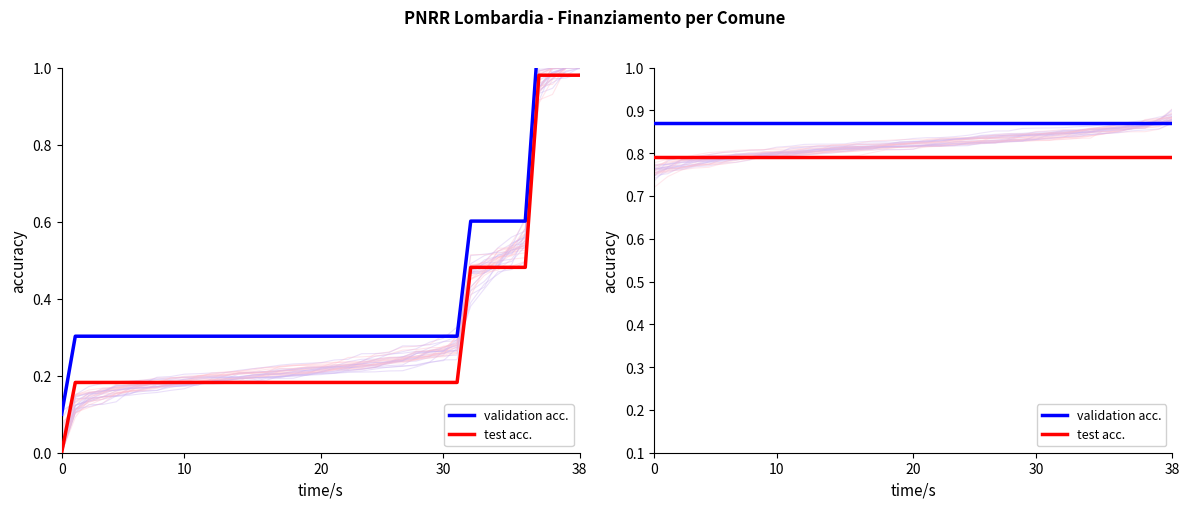

Does the chart have visible grid lines?

No